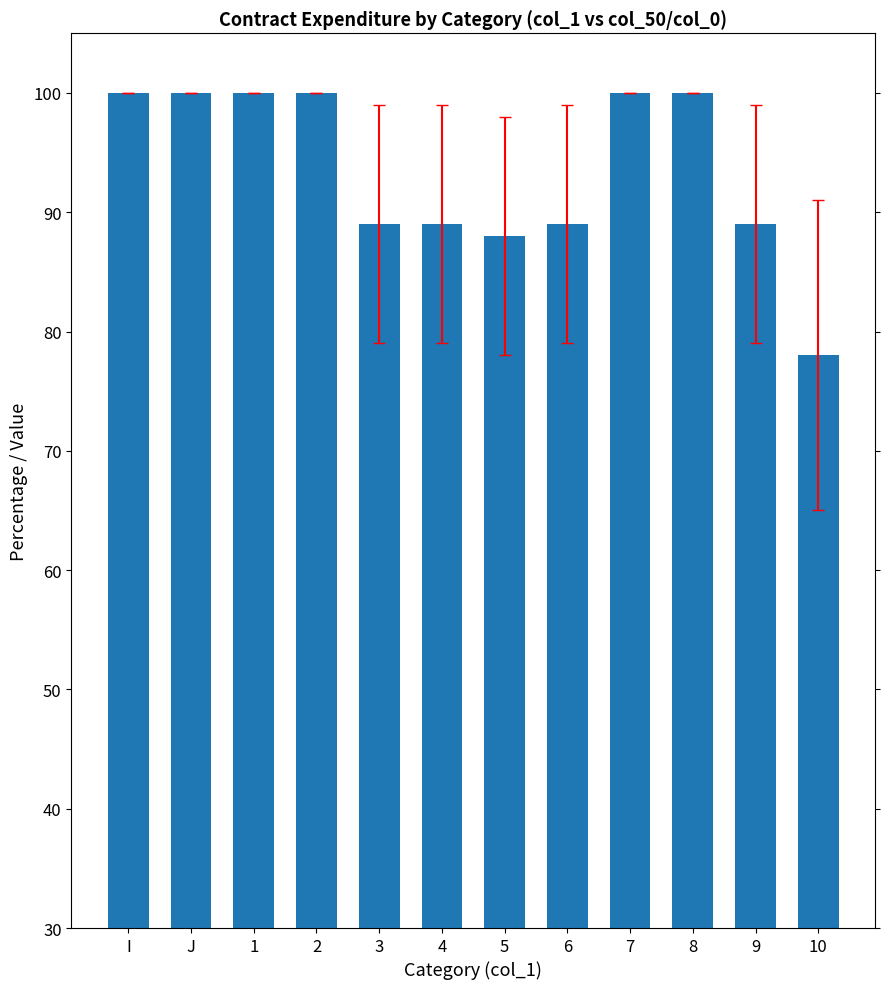

What is the sum of the values at 2 and 1?

200